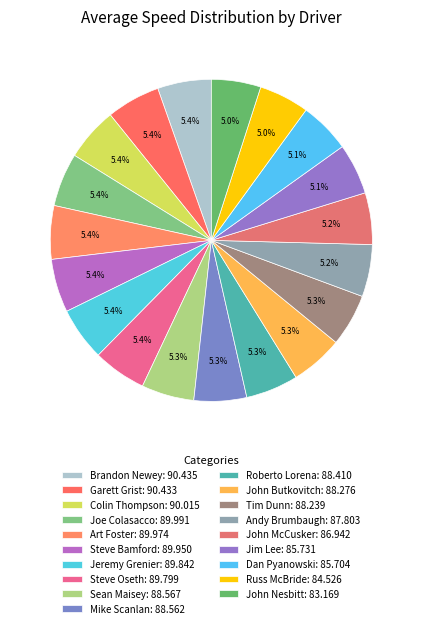

Is there a majority slice in this chart?

No